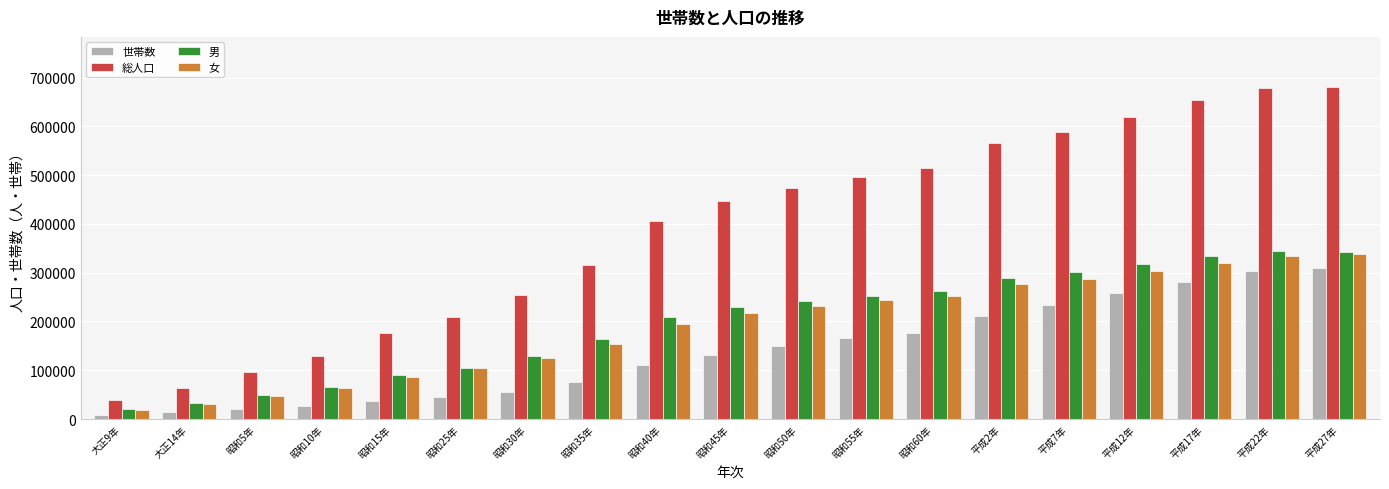

The 女 series shows 302700 at 平成12年. True or false?

True